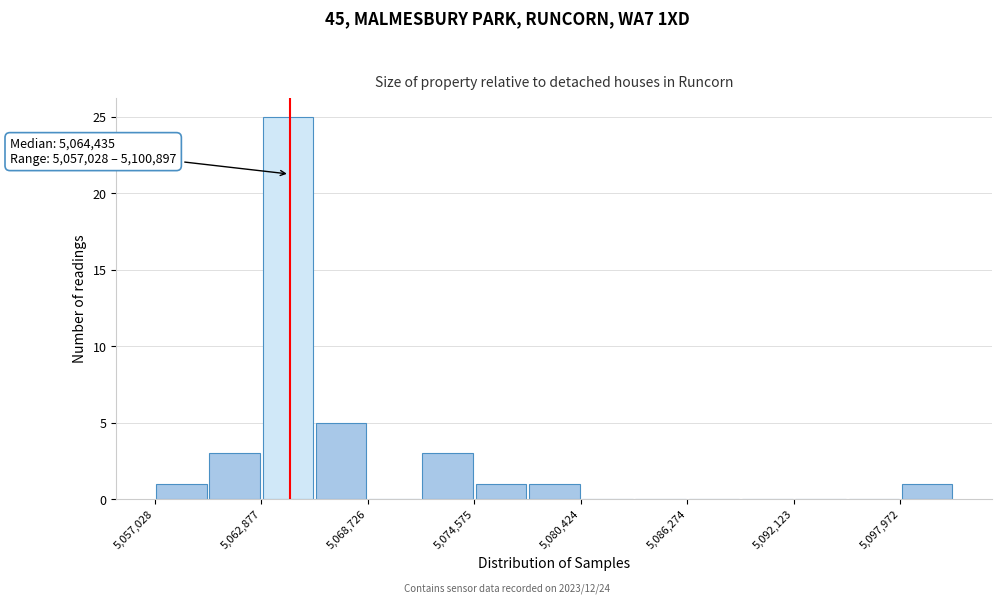

Read against the x-axis, roughly where is the centre of the tallest bar?

5064000